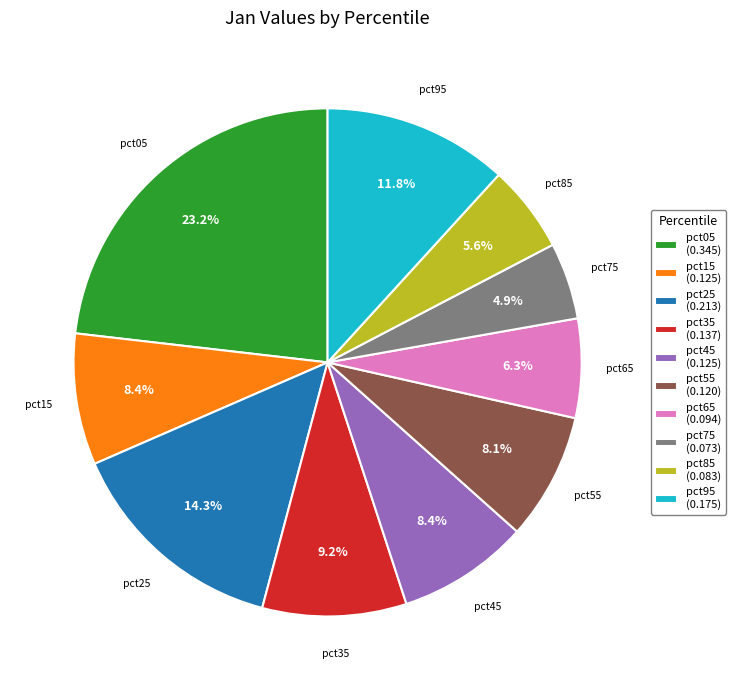

Between pct85 and pct25, which is larger?

pct25